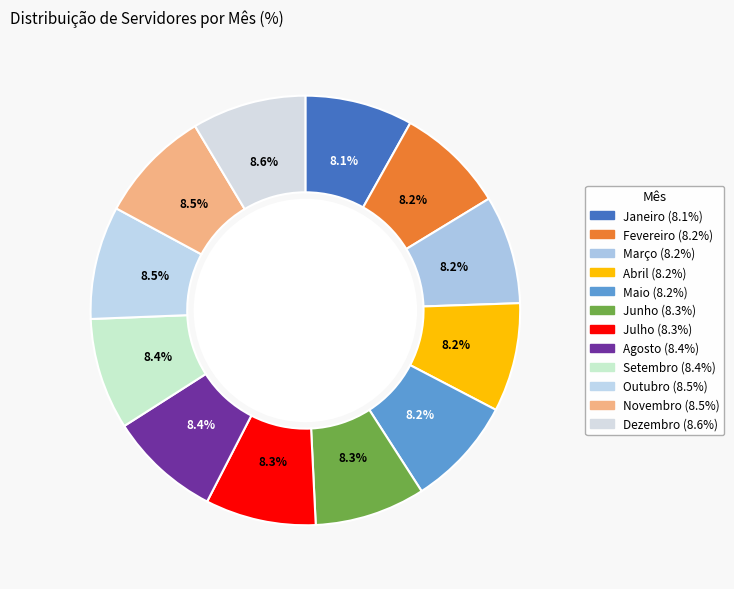

Is there a majority slice in this chart?

No